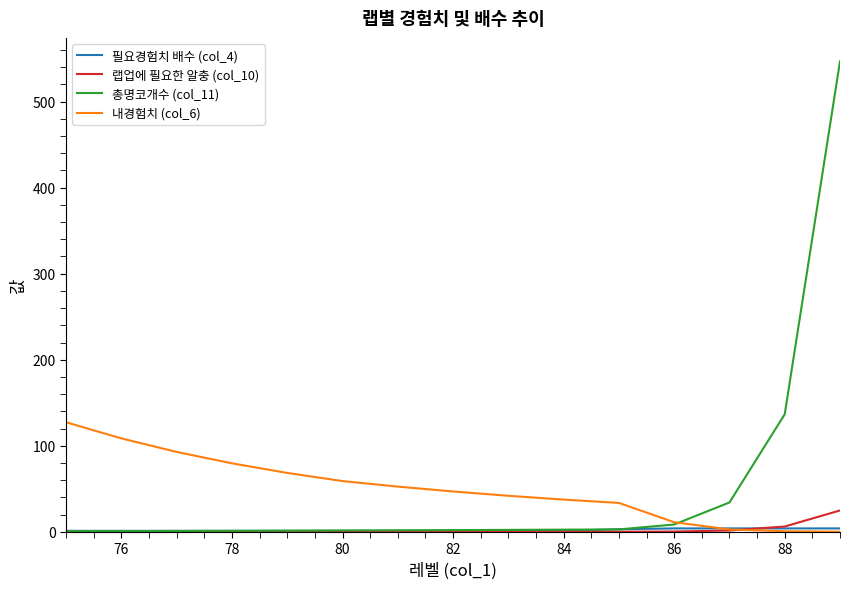

What is the maximum value for 내경험치 (col_6)?

127.3